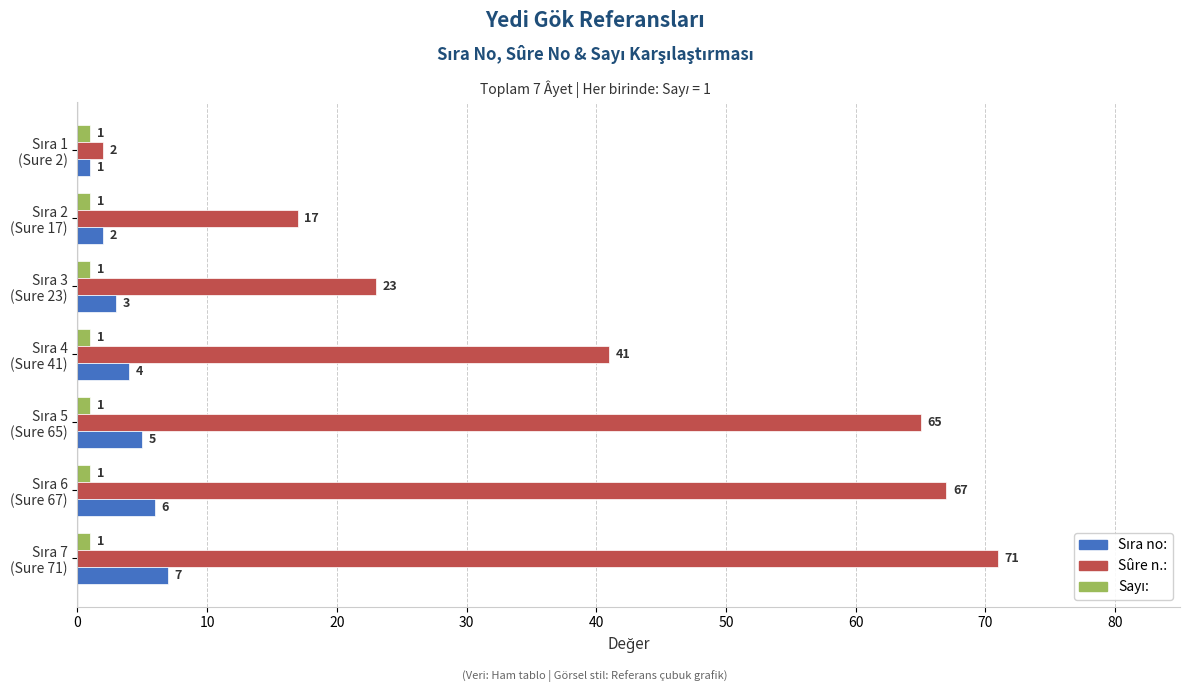

Which series has the largest range (max minus min)?

Sûre n.: